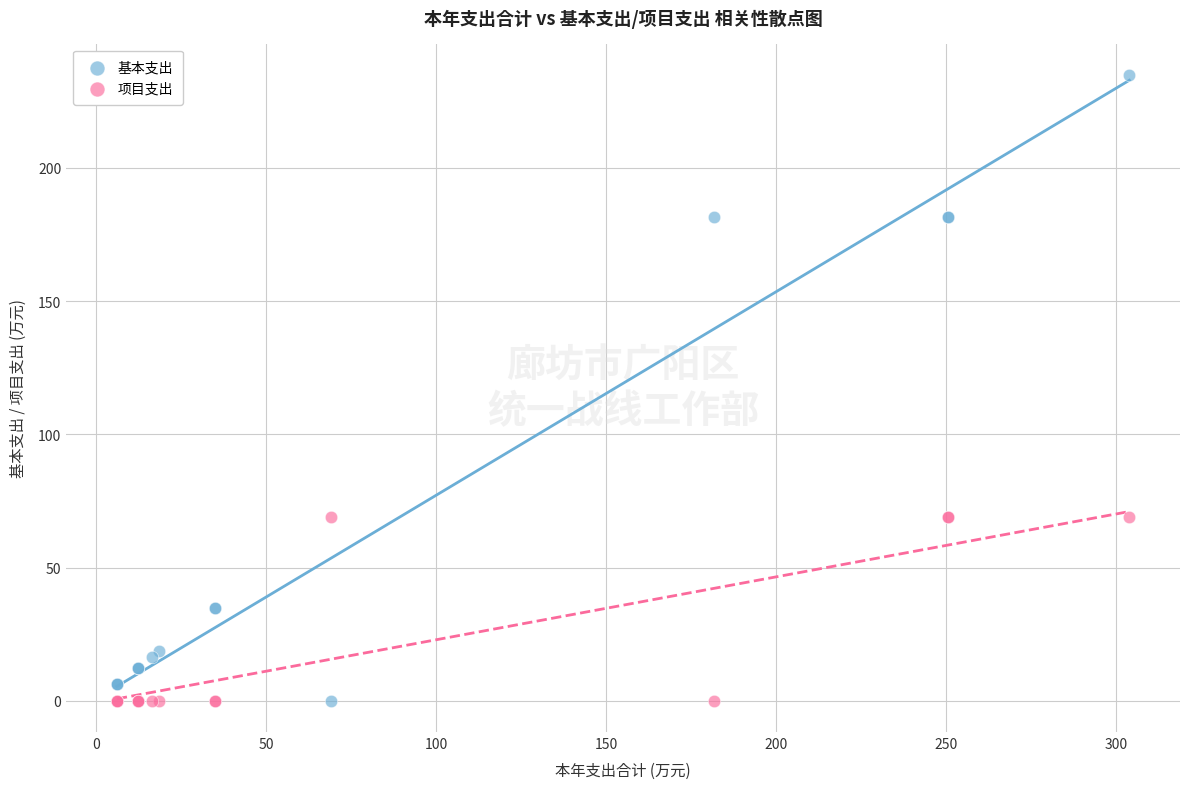

Which series reaches the maximum Y coordinate?

基本支出